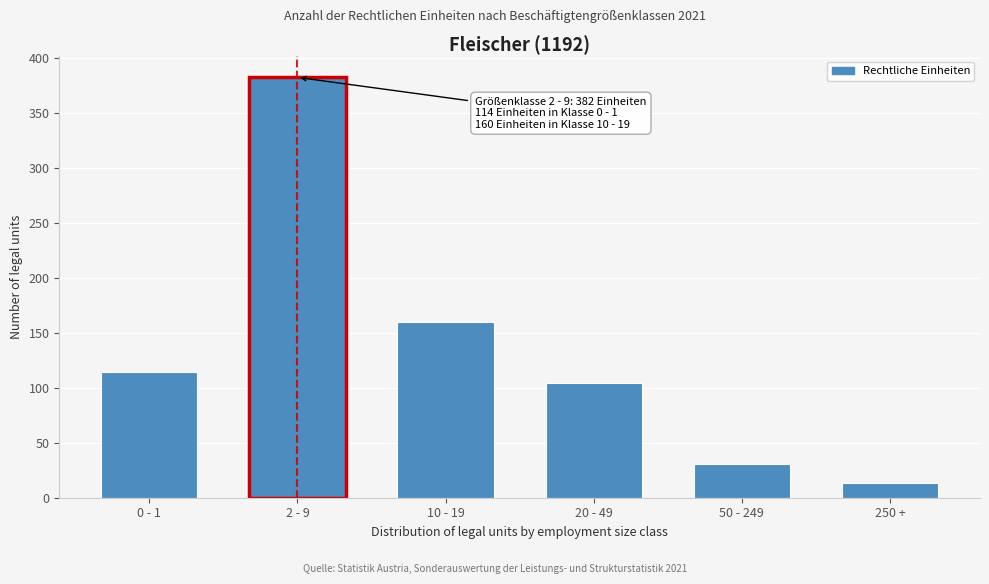

Reading left to right, list all the values displayed in this chart.

114	382	160	104	31	13